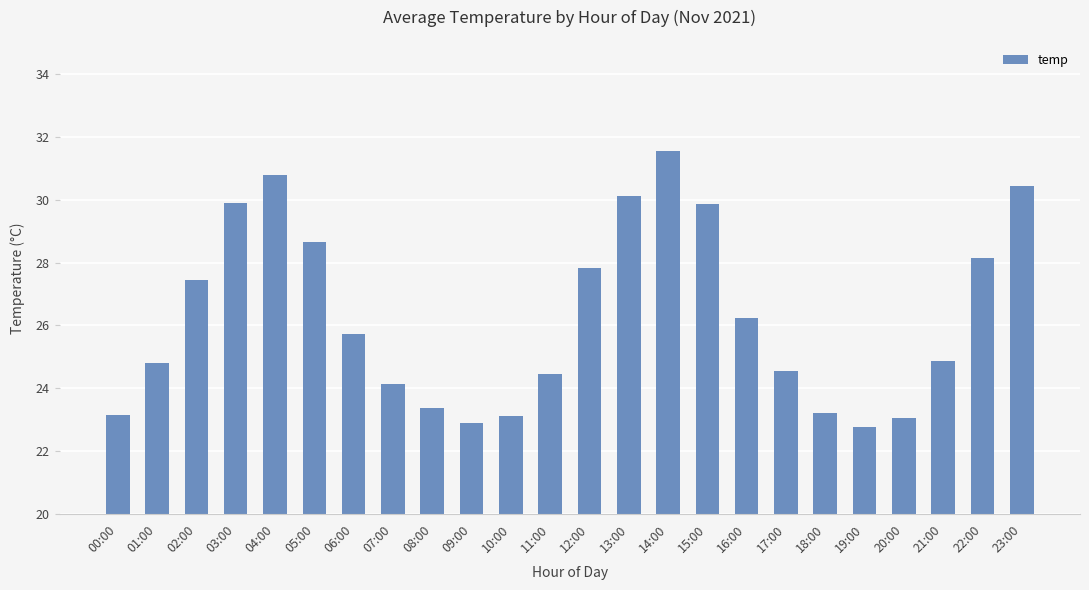

What is the greatest value displayed?

31.5